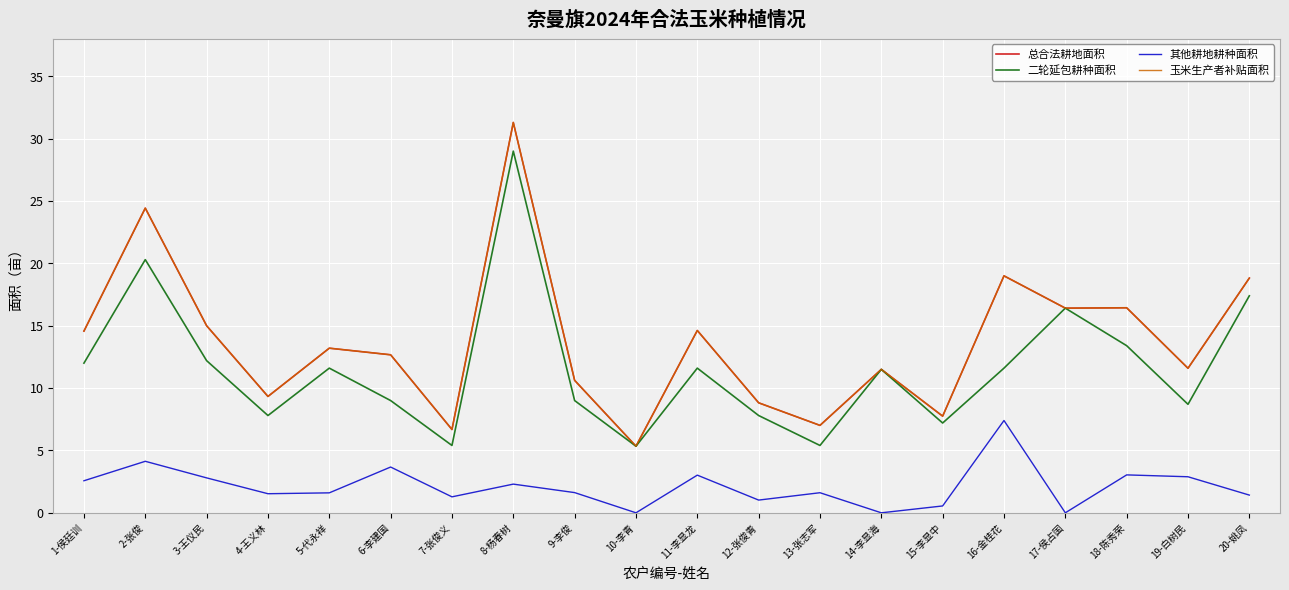

Which series has the largest range (max minus min)?

总合法耕地面积